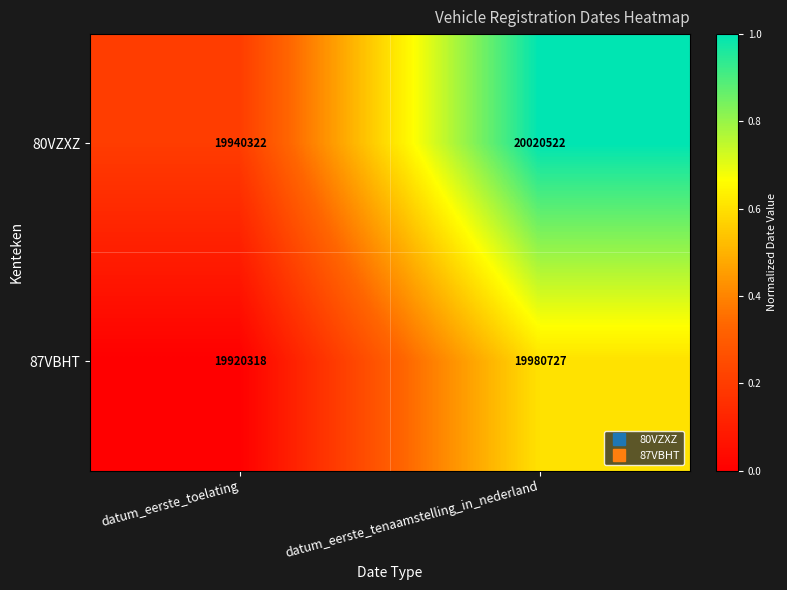

Reading right to left, transcribe all the data shown in this chart.

80VZXZ: datum_eerste_tenaamstelling_in_nederland=20020522	datum_eerste_toelating=19940322
87VBHT: datum_eerste_tenaamstelling_in_nederland=19980727	datum_eerste_toelating=19920318